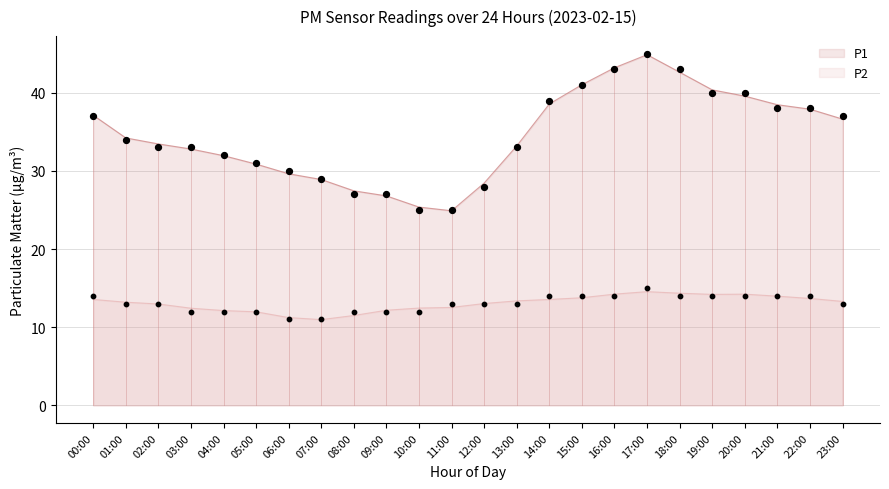

Which series has the largest Y range (max minus min)?

P1